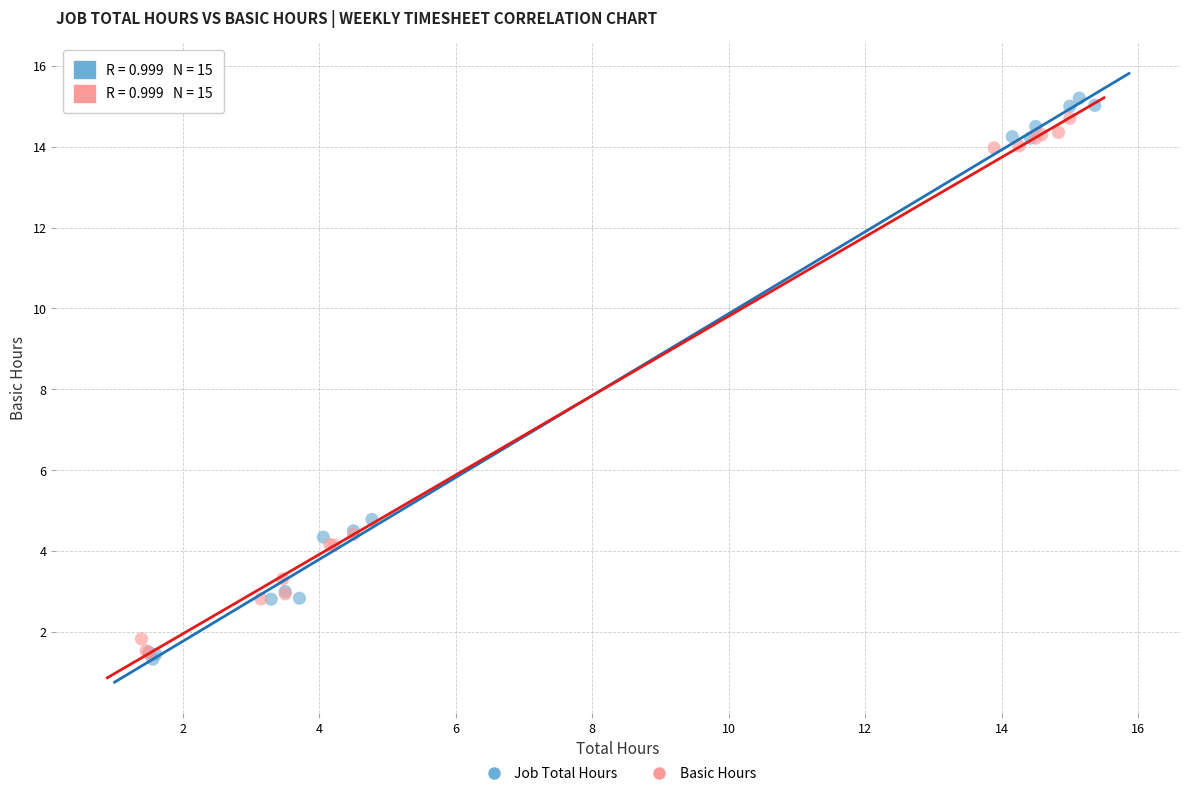

Which series reaches the maximum Y coordinate?

Job Total Hours